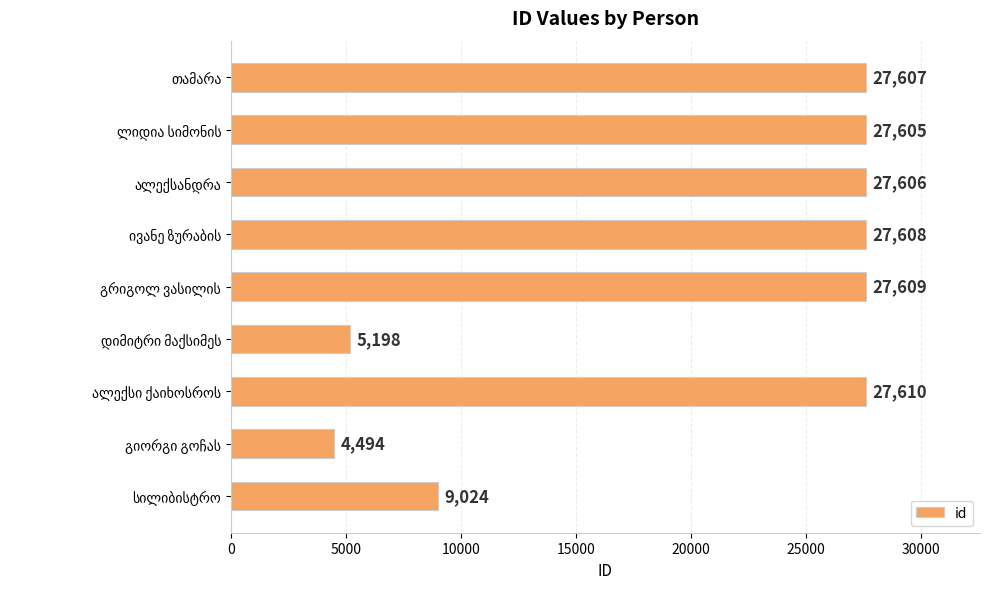

How many categories are shown in the chart?

9